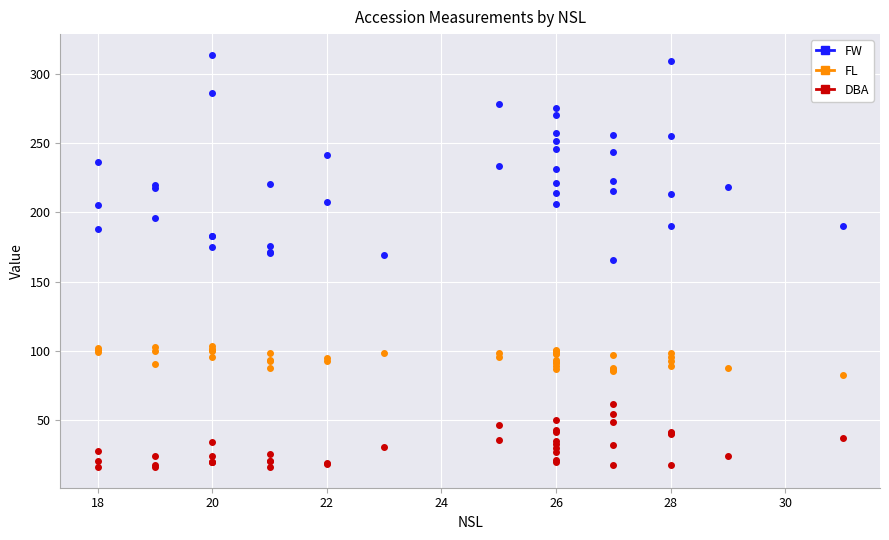

Reading left to right, list all the values displayed in this chart.

FW: 205.4	236.3	187.7	219.7	217.7	196.1	313.8	286.3	183.2	182.6	174.8	175.9	170.7	171.5	220.6	241.4	207.6	169.1	278.1	233.8	270.6	214.1	275.1	245.7	231.4	257.1	221.2	206.2	251.2	222.4	215.3	243.5	255.9	165.7	255.1	309.3	213.4	189.9	218.5	190.3
FL: 100.4	101.9	99.2	90.9	102.6	99.8	101.7	103.6	100.8	95.9	100.1	93.6	87.3	92.9	98.2	92.4	94.7	98.7	98.7	95.8	92.3	91.0	100.8	86.9	98.5	99.9	97.9	88.9	93.4	85.7	86.5	87.9	87.1	96.8	93.0	98.7	89.3	95.5	87.7	82.4
DBA: 27.9	20.3	16.2	17.8	16.1	24.4	20.2	34.2	24.3	20.0	20.0	25.9	16.2	20.3	20.7	18.8	18.5	31.0	46.6	35.9	33.1	30.0	49.9	27.2	41.1	42.9	19.5	21.2	34.8	31.9	48.5	54.1	61.5	17.6	40.4	41.2	40.2	17.6	24.3	37.0